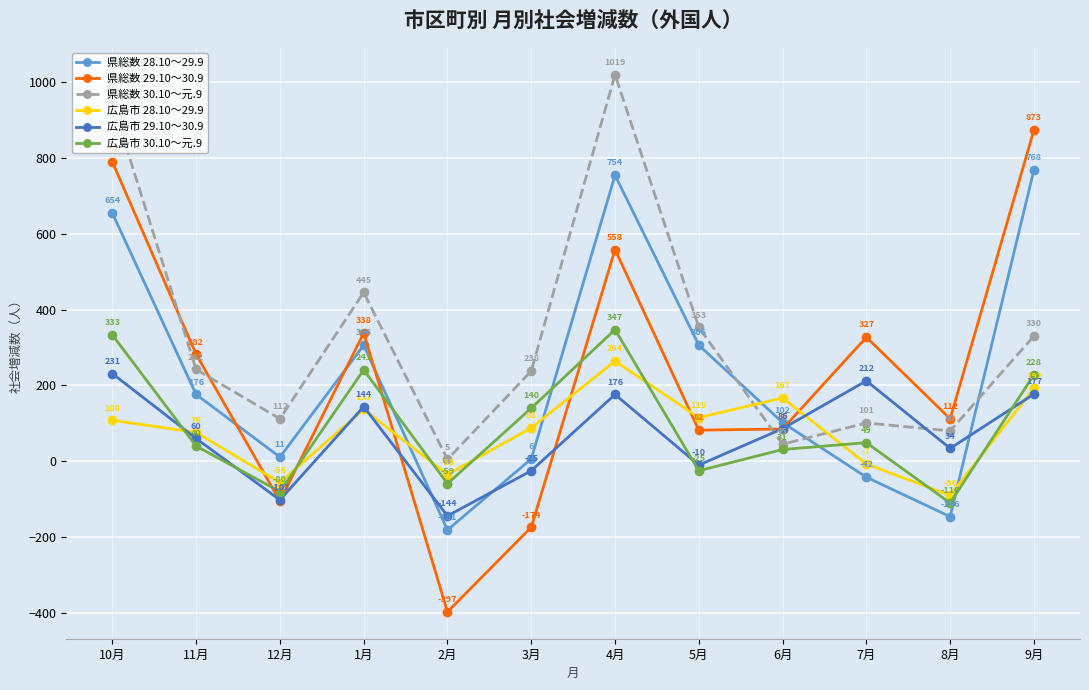

What are all the series names shown in the legend?

県総数 28.10～29.9, 県総数 29.10～30.9, 県総数 30.10～元.9, 広島市 28.10～29.9, 広島市 29.10～30.9, 広島市 30.10～元.9